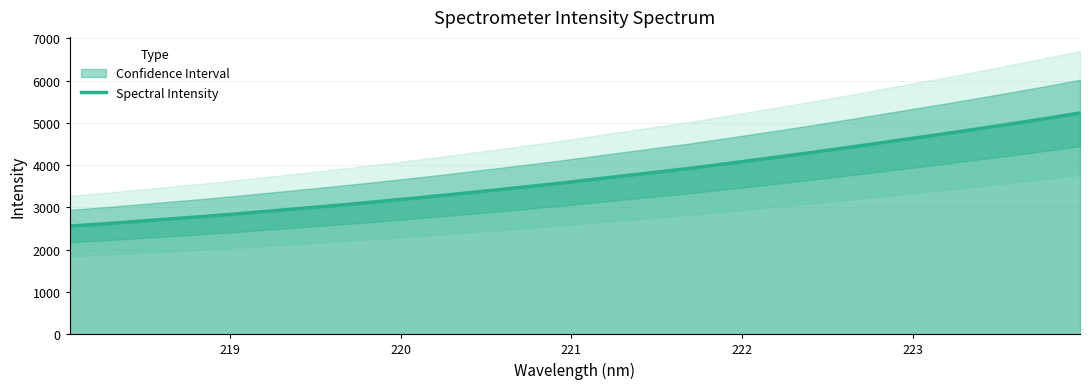

What is the lowest value of the Spectral Intensity series?

2556.1